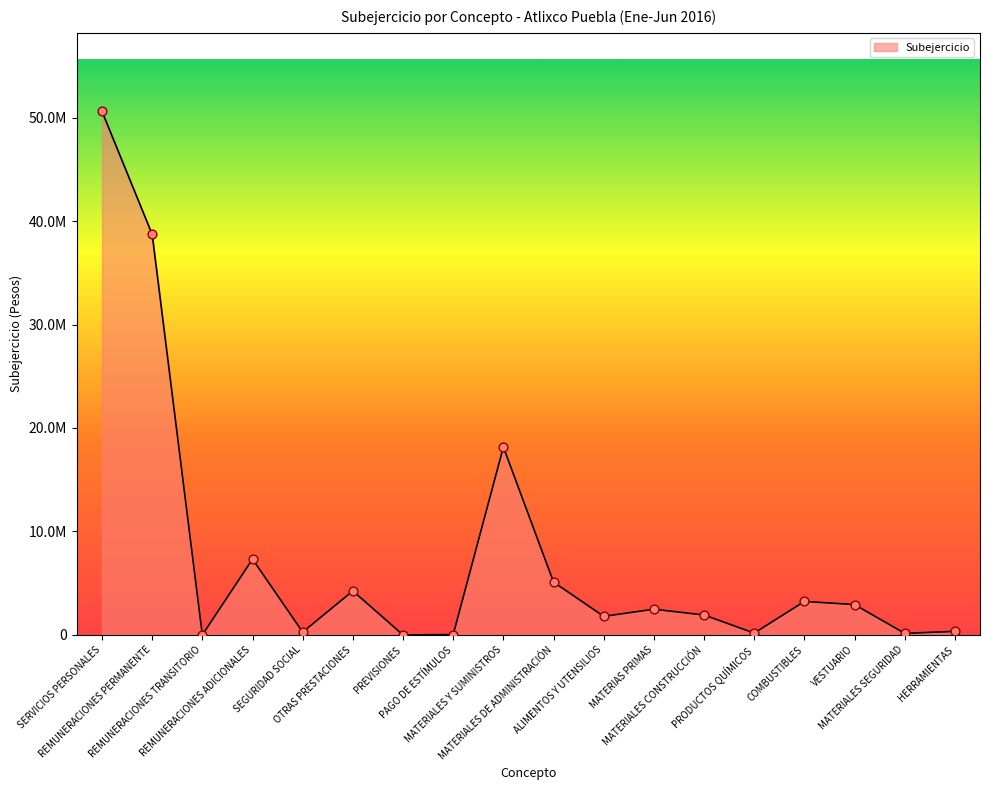

Between REMUNERACIONES PERMANENTE and MATERIAS PRIMAS, which is larger?

REMUNERACIONES PERMANENTE